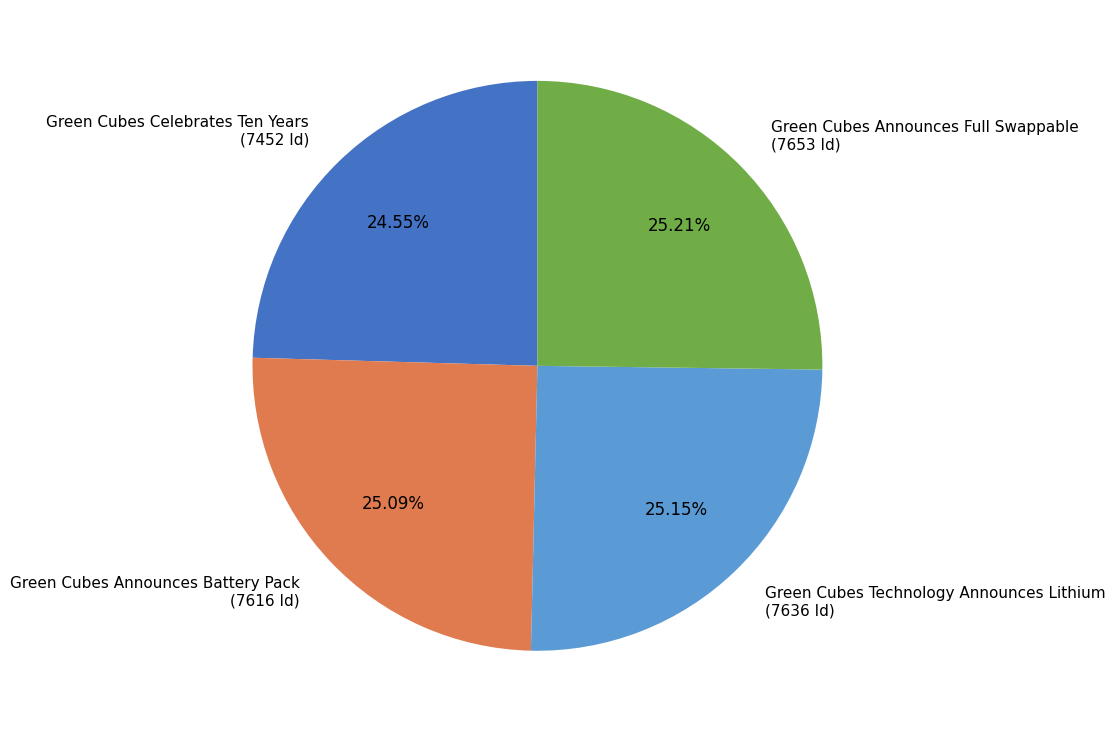

How many slices are in this pie chart?

4